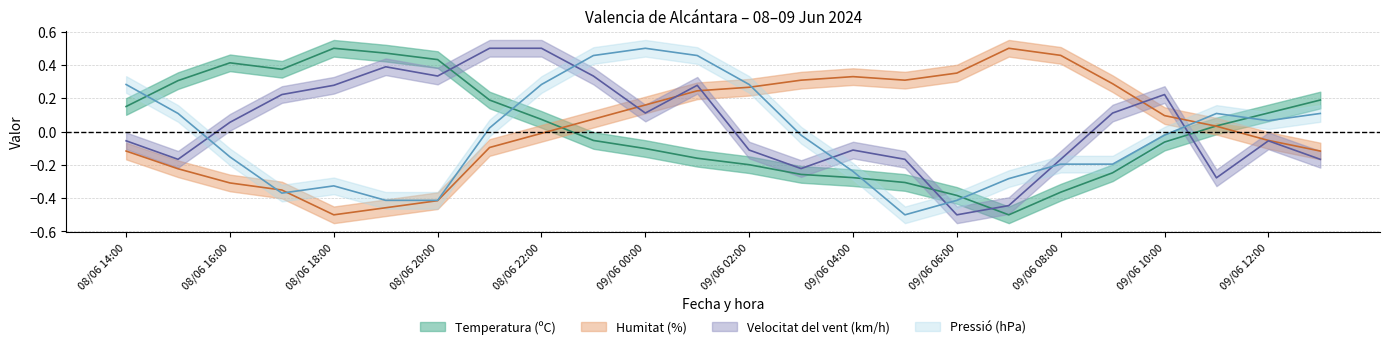

What position from the left is 09/06 09:00?

20